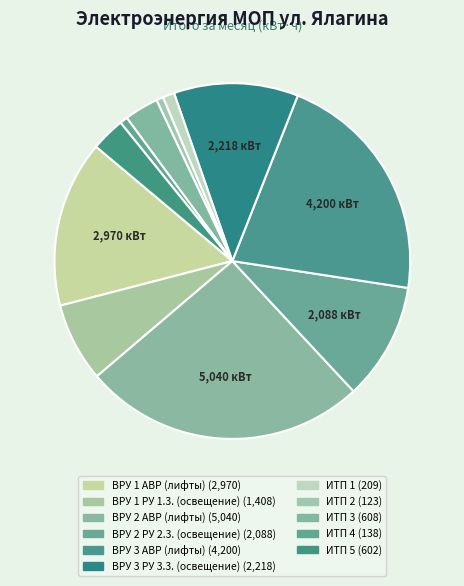

To the nearest percent, what is the average slice percentage?

9%